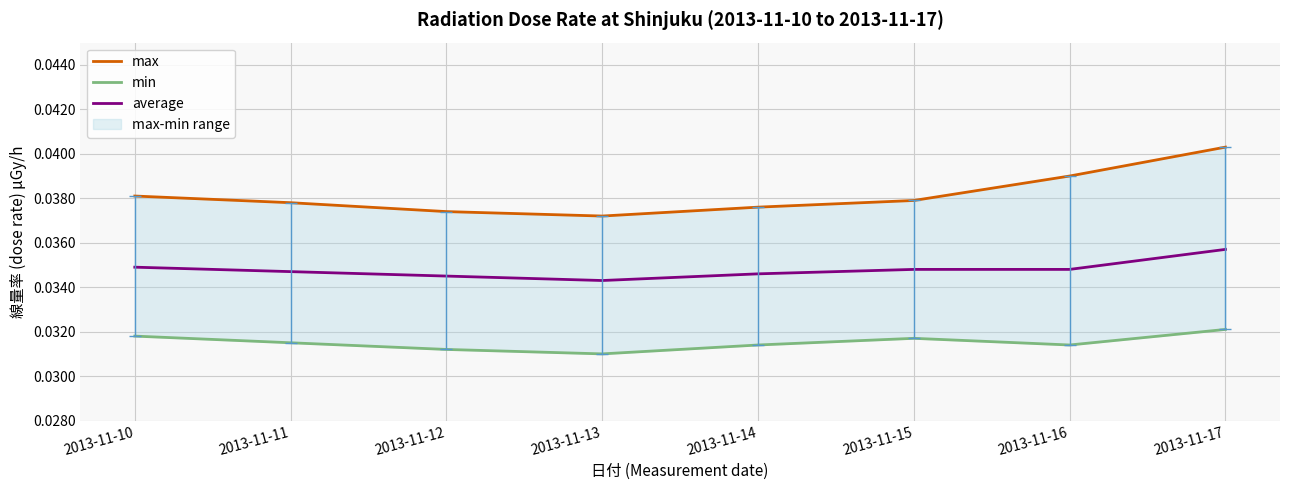

Which category has the highest value in the average series?

2013-11-17